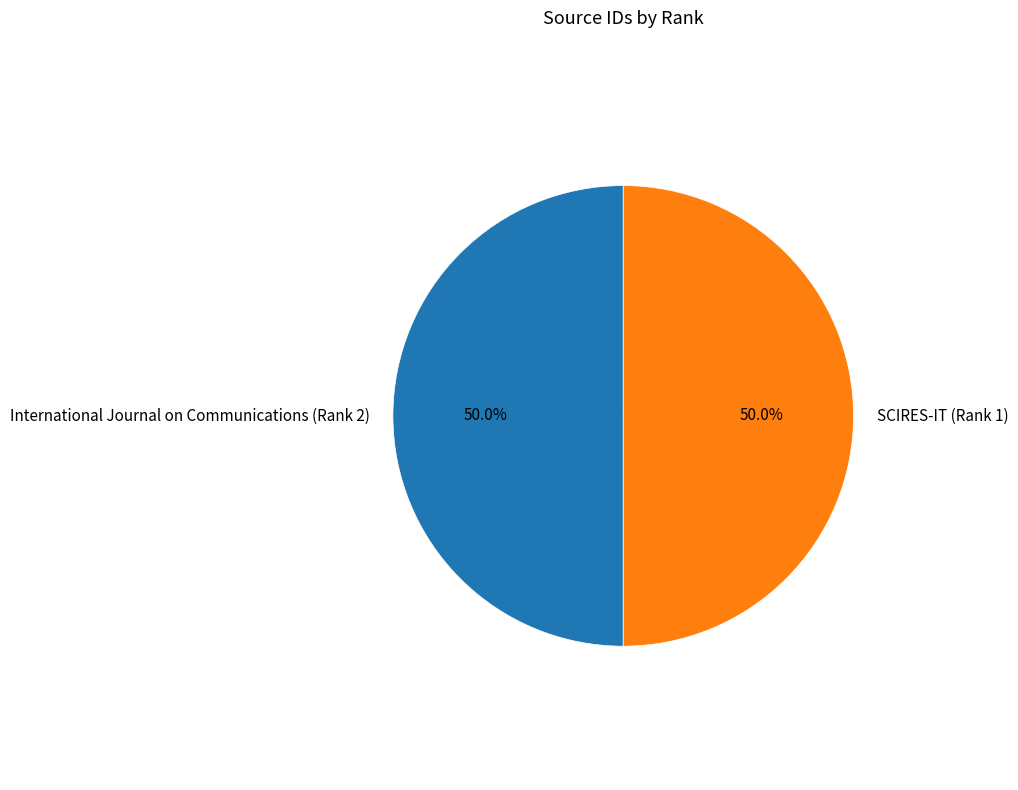

To the nearest percent, what is the combined percentage of SCIRES-IT (Rank 1) and International Journal on Communications (Rank 2)?

100%